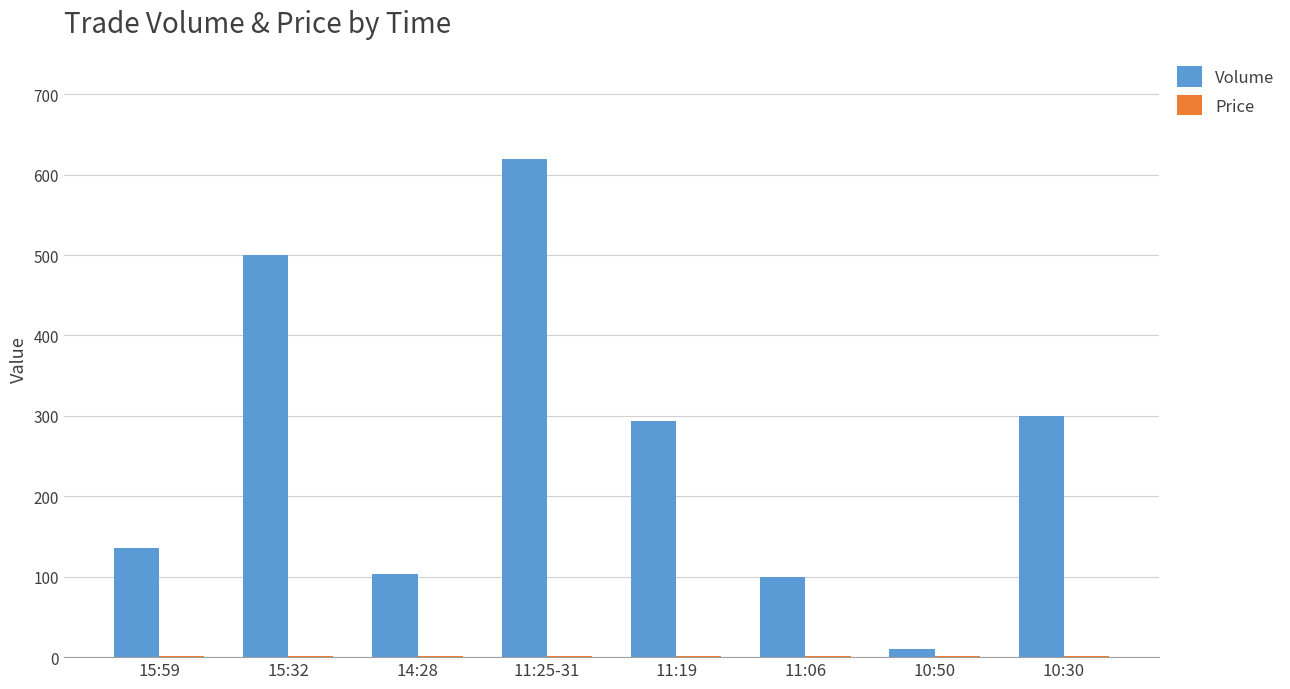

Are the bars horizontal?

No